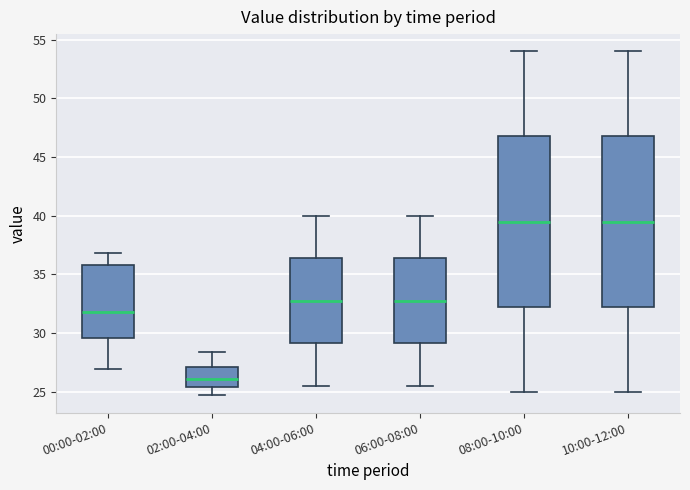

Reading left to right, transcribe this box plot: for each box, give where its median line is, the range the box spans, and where its two whiskers end, as read against the y-axis. The values are not printed on the chart, so give them approximately, as read against the axis.

00:00-02:00: median 32.0, box 29.5 to 36.0, whiskers 27.0 to 37.0
02:00-04:00: median 26.0, box 25.5 to 27.0, whiskers 24.5 to 28.5
04:00-06:00: median 33.0, box 29.0 to 36.5, whiskers 25.5 to 40.0
06:00-08:00: median 33.0, box 29.0 to 36.5, whiskers 25.5 to 40.0
08:00-10:00: median 39.5, box 32.5 to 47.0, whiskers 25.0 to 54.0
10:00-12:00: median 39.5, box 32.5 to 47.0, whiskers 25.0 to 54.0